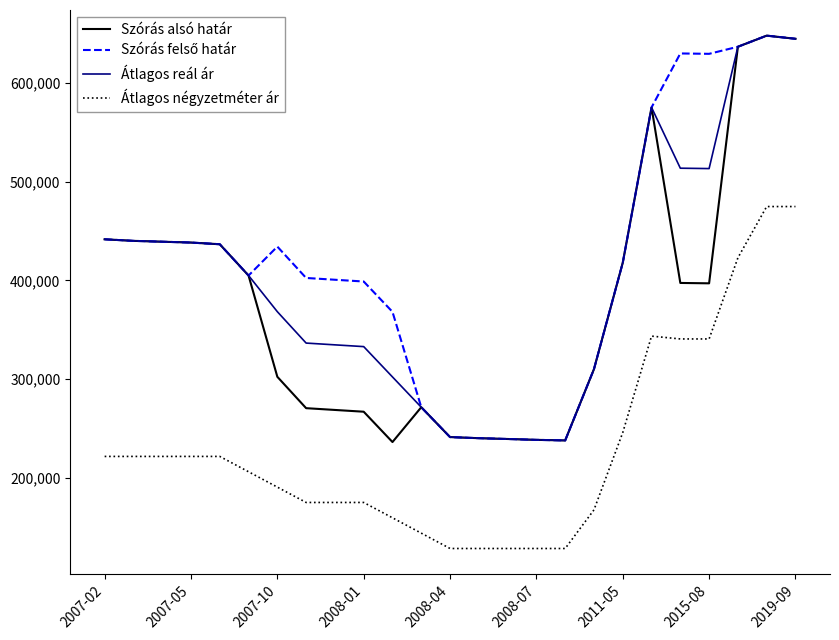

True or false: Szórás alsó határ and Átlagos négyzetméter ár cross at least once.

False